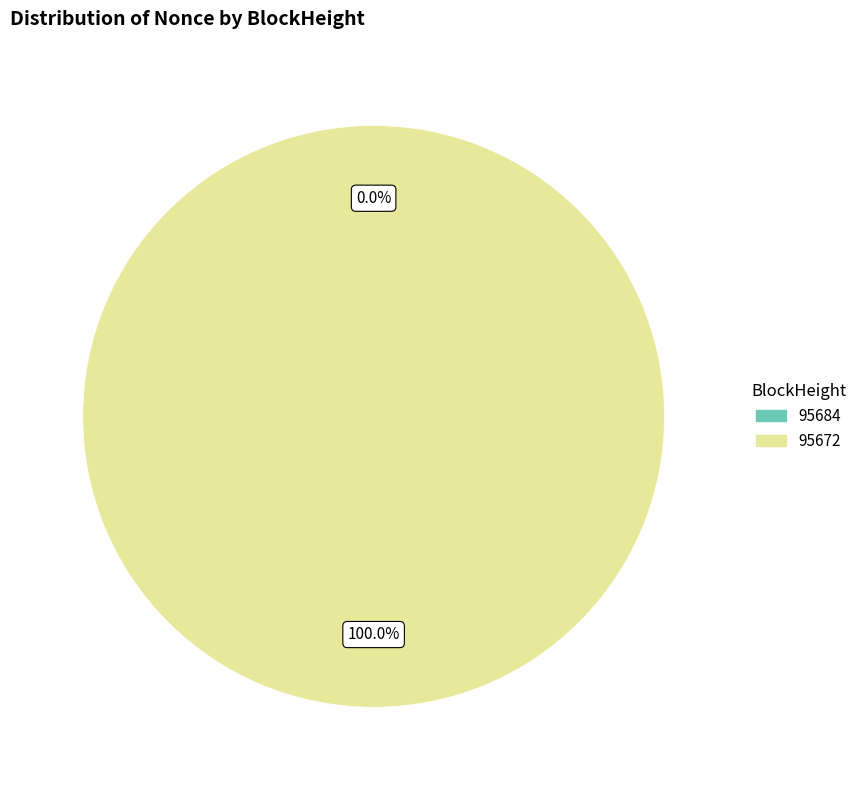

Which slice represents more than half of the pie?

95672